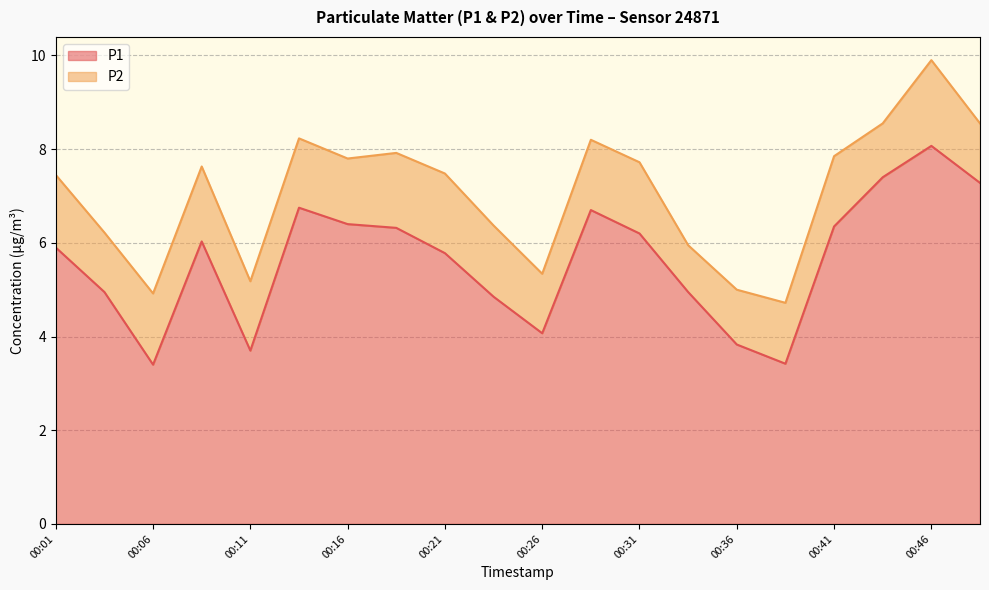

What is the value of the 14th point from the left?

5.0